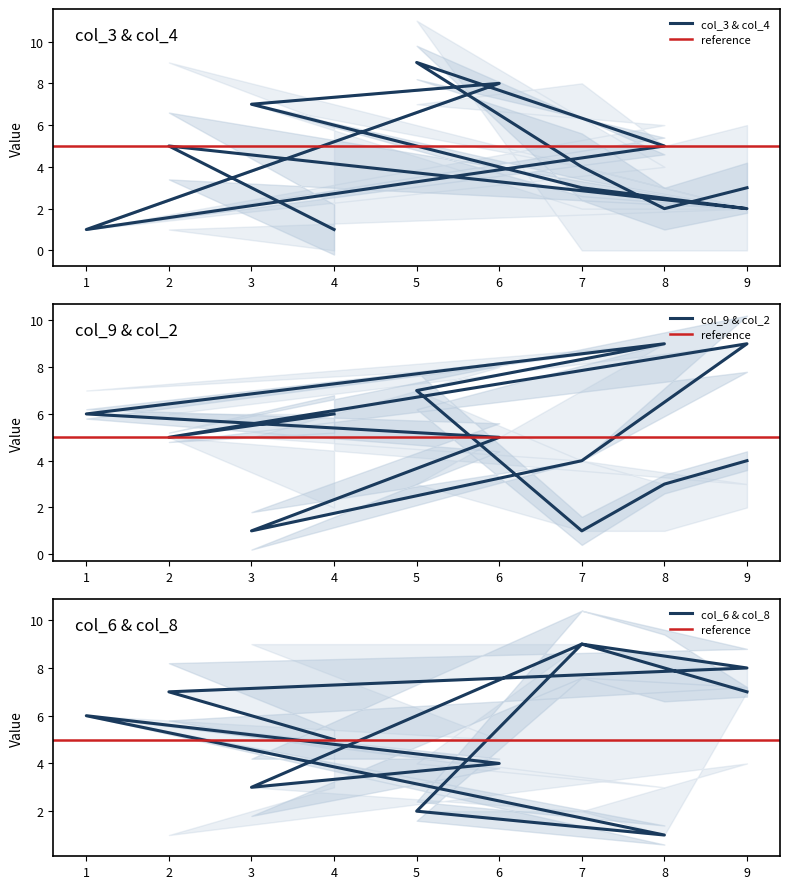

Which series ends up on top after the final intersection of col_6 and col_3?

col_6